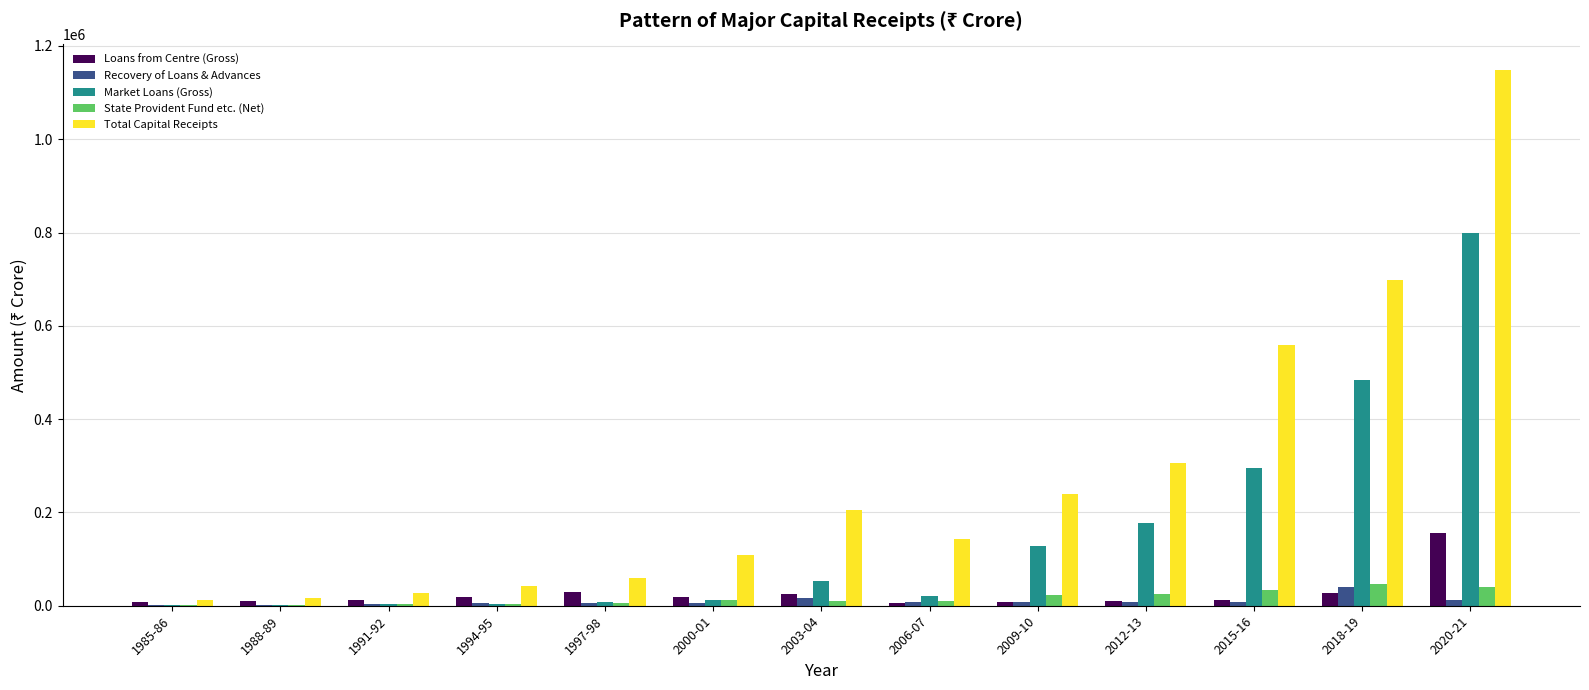

What is the maximum value shown in the chart?

1147488